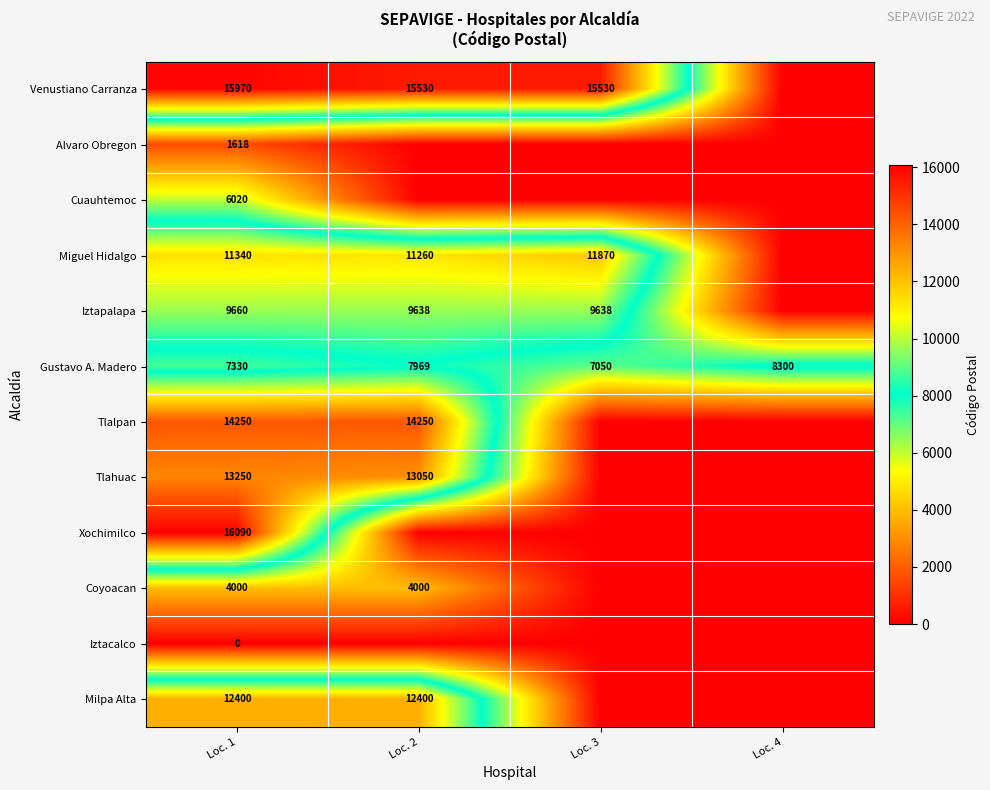

List the labels in order of Gustavo A. Madero value, largest first.

Loc. 4, Loc. 2, Loc. 1, Loc. 3